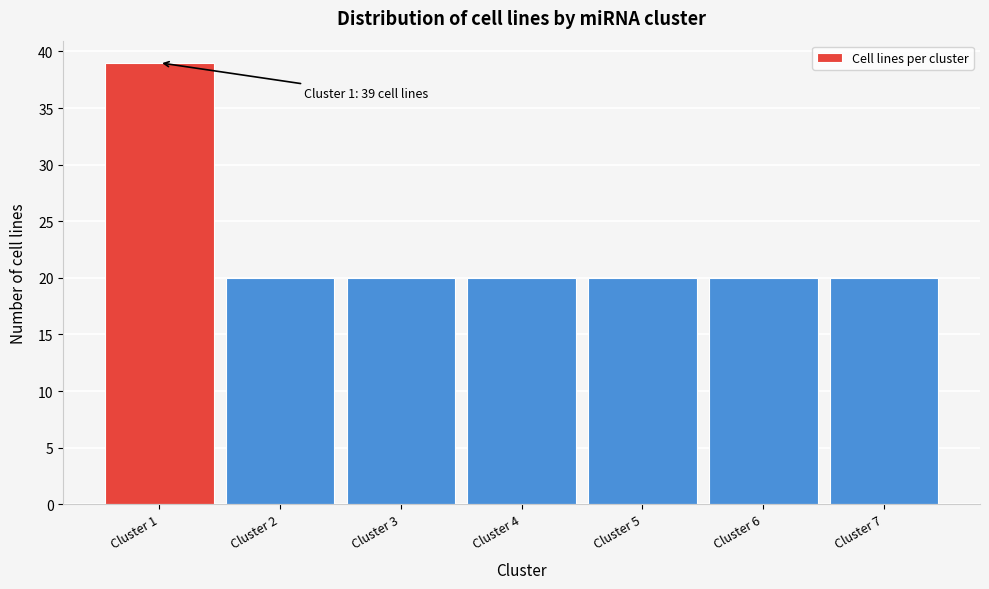

Over which range of the x-axis is the bar tallest?

0.5 to 1.5